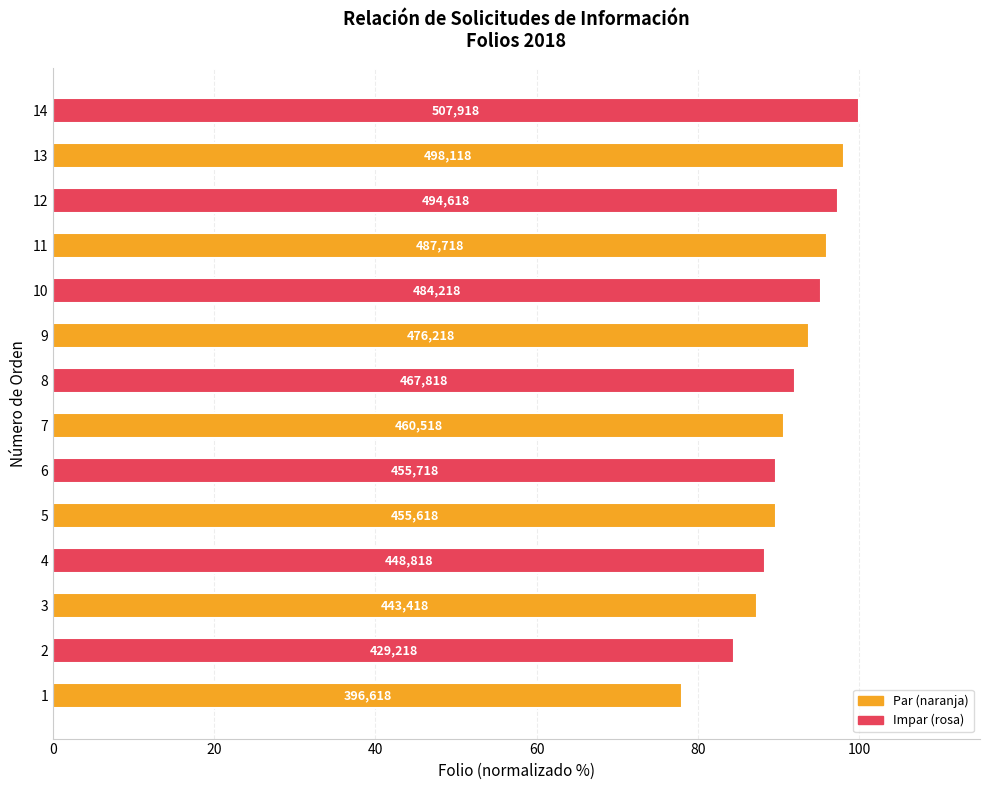

What is the sum of all values?

1281.0